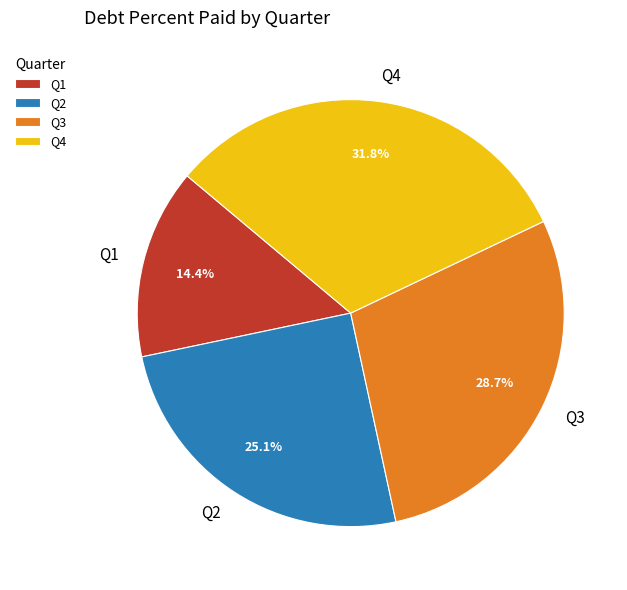

What portion of the pie excludes Q4?

68.2%